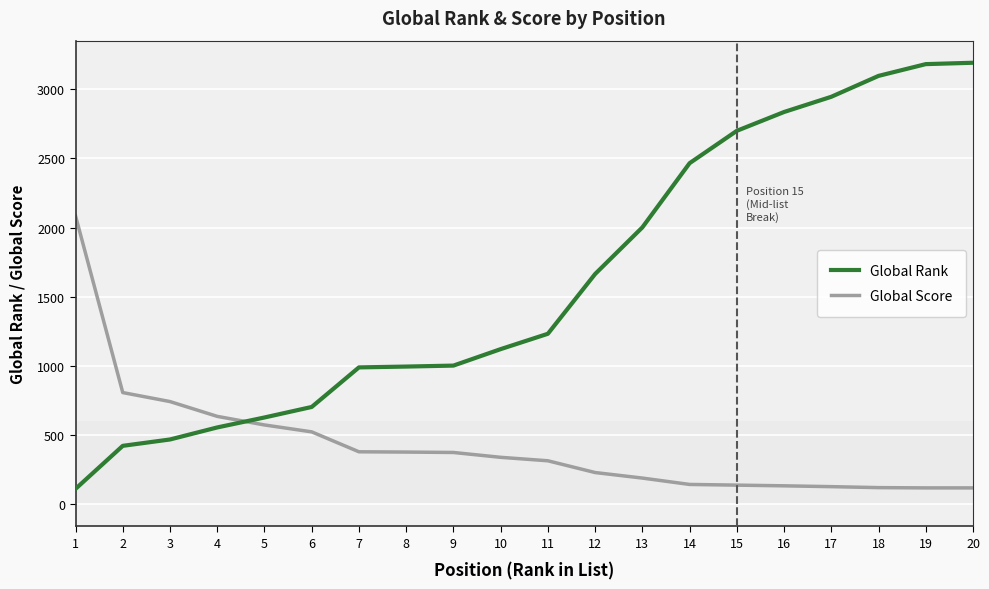

At which label is Global Score closest to 1102?

2